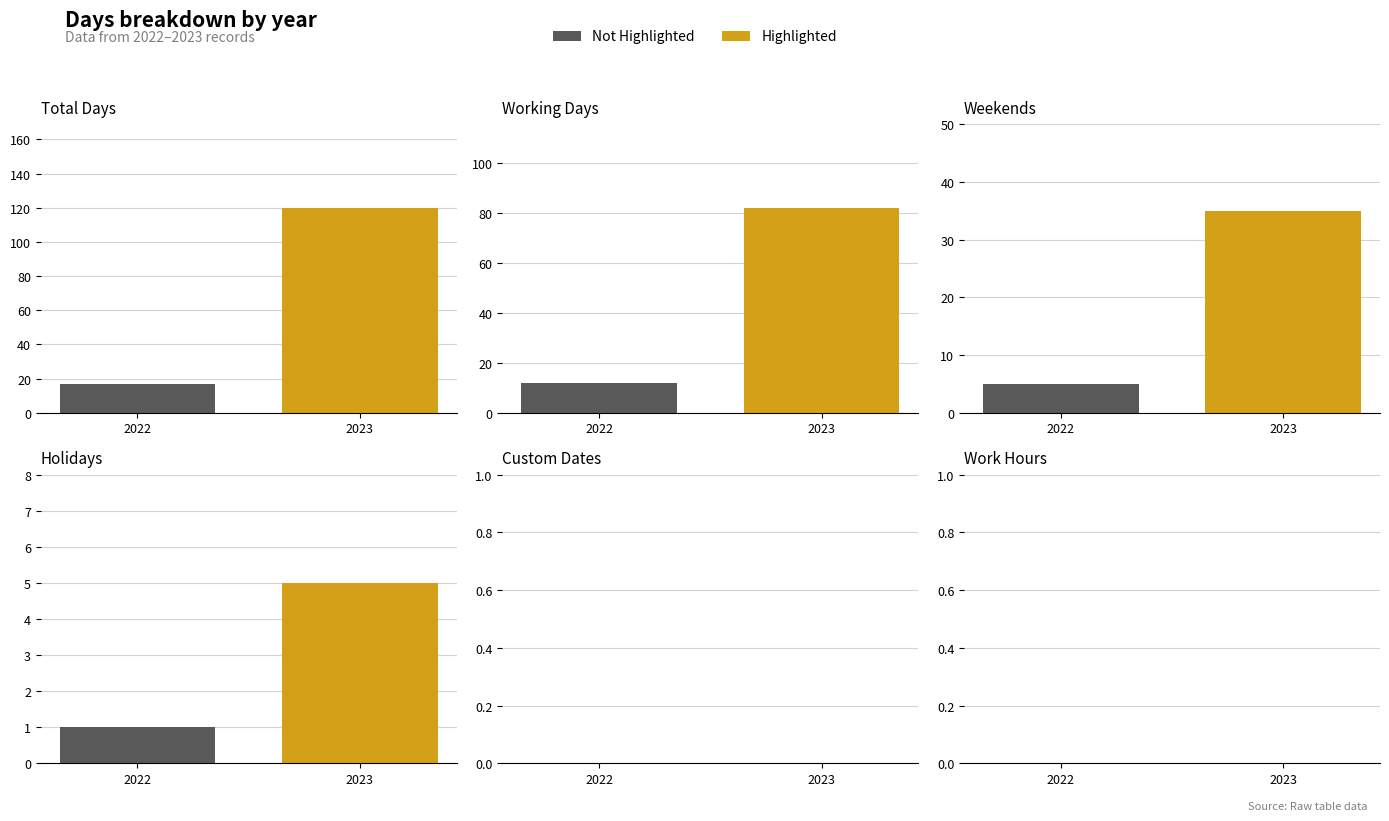

What is the maximum value shown in the chart?

120